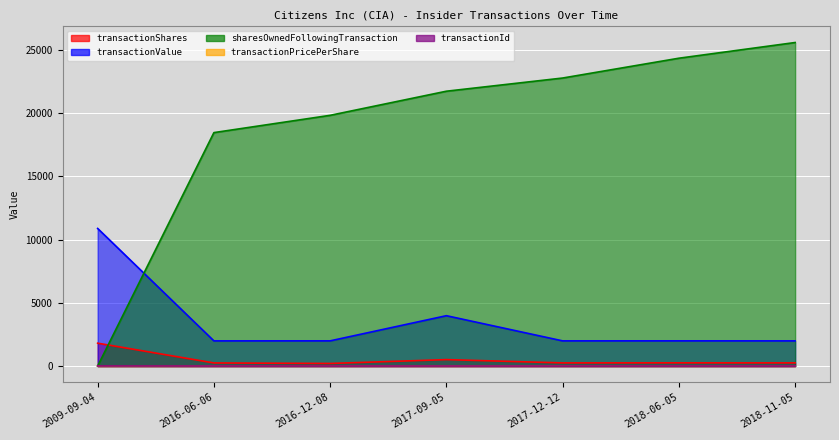

At which category does transactionPricePerShare reach its first local peak?

2016-12-08